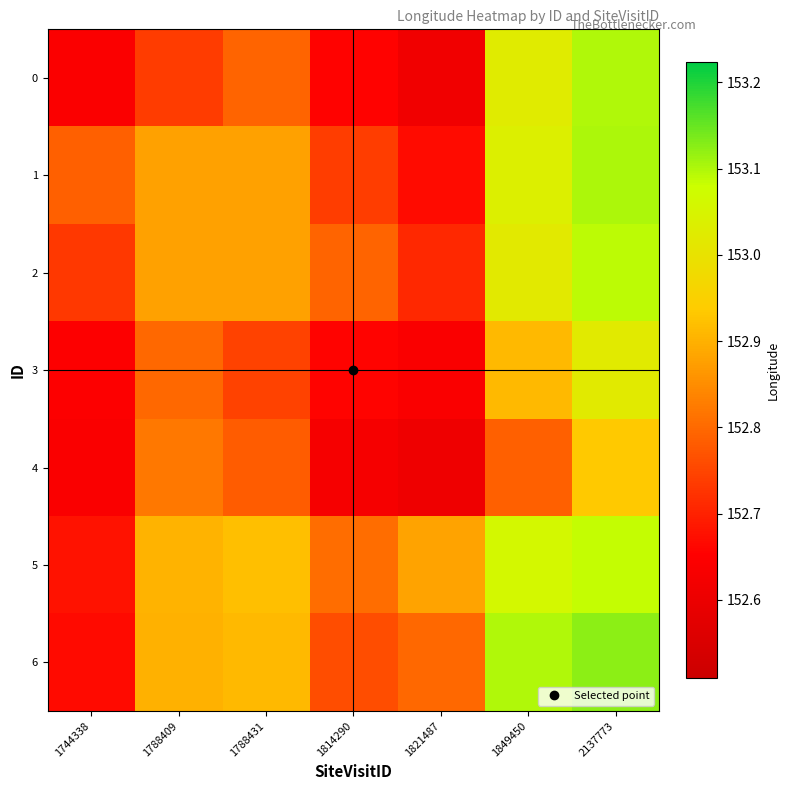

Count the number of data series in this chart.

7